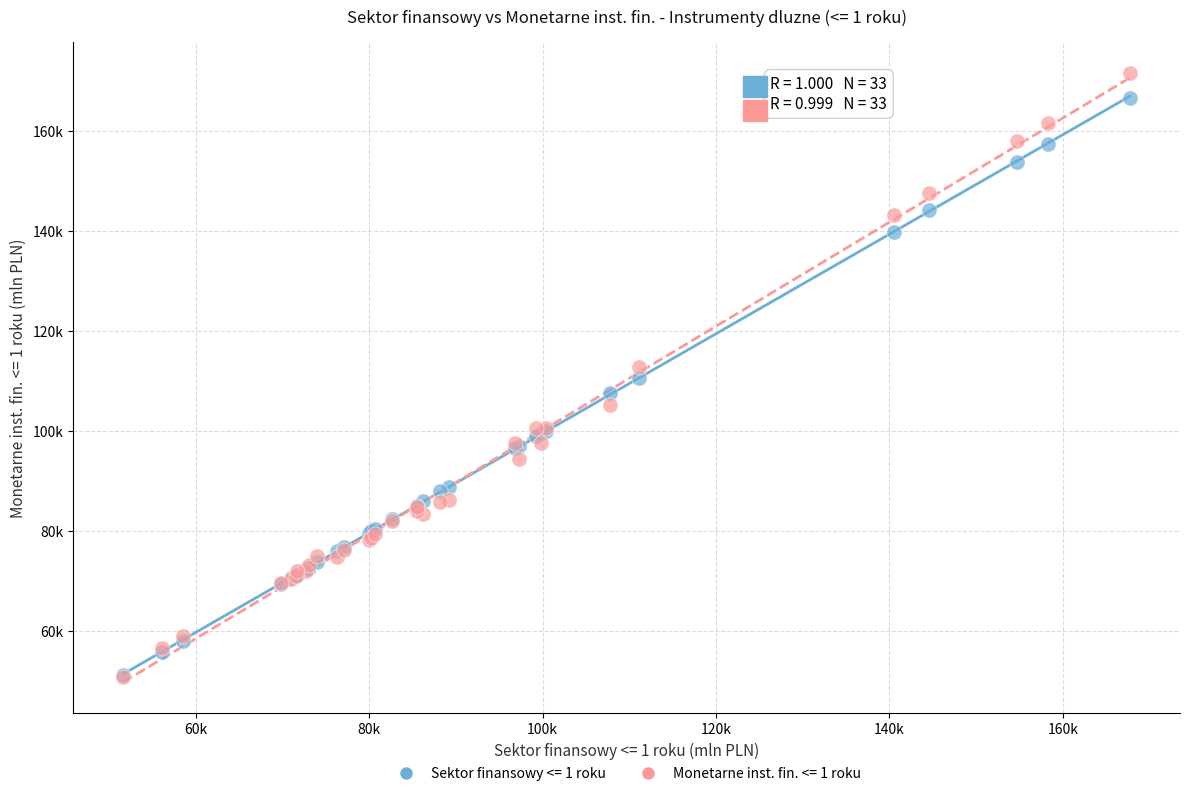

What are all the series names shown in the legend?

Sektor finansowy <= 1 roku, Monetarne inst. fin. <= 1 roku